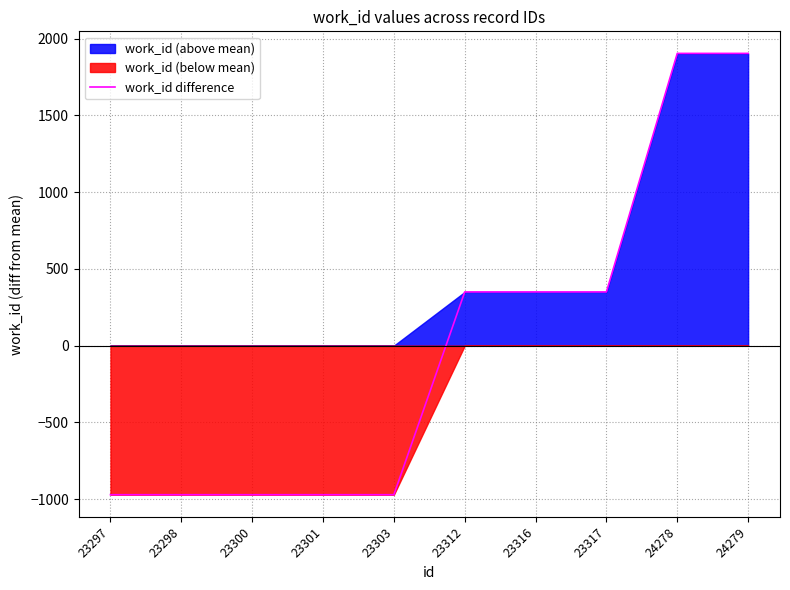

Which category has the lowest value across all series?

23297